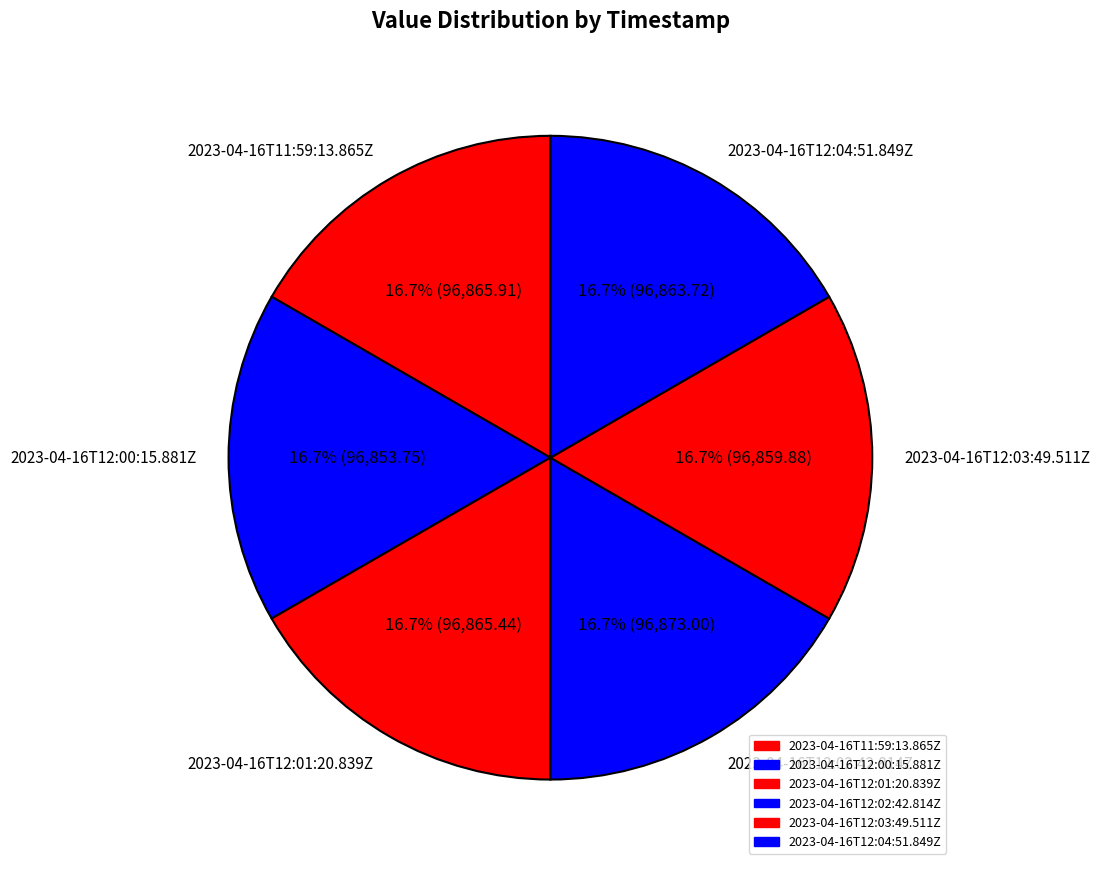

Is there any slice that represents more than half of the pie?

No